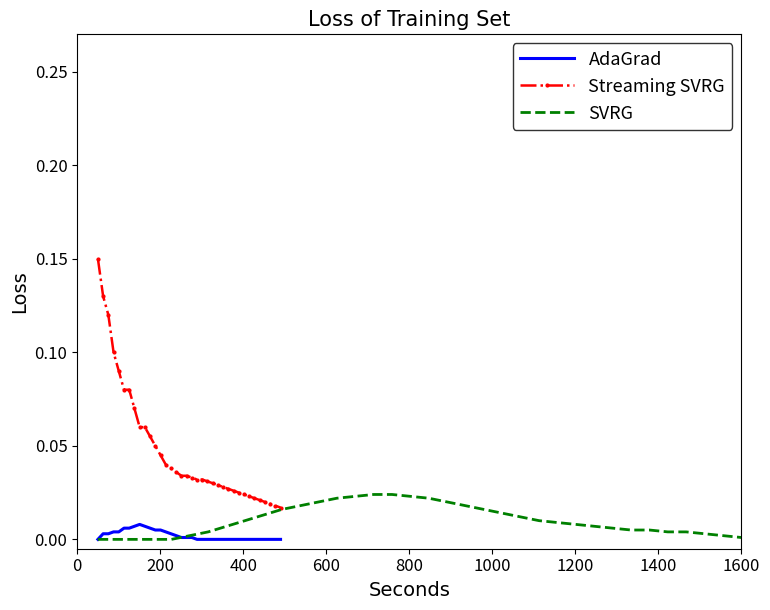

At how many categories does at least one series exceed 0?

36